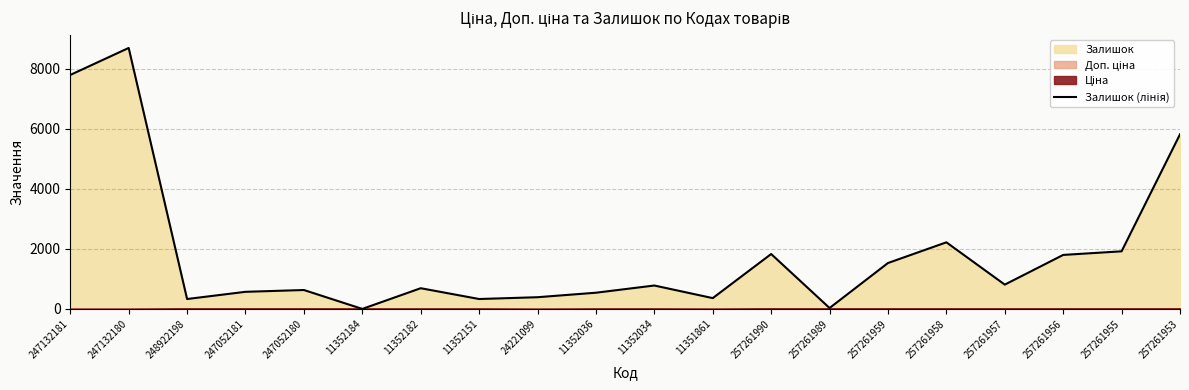

What is the label of the 8th point from the left?

11352151